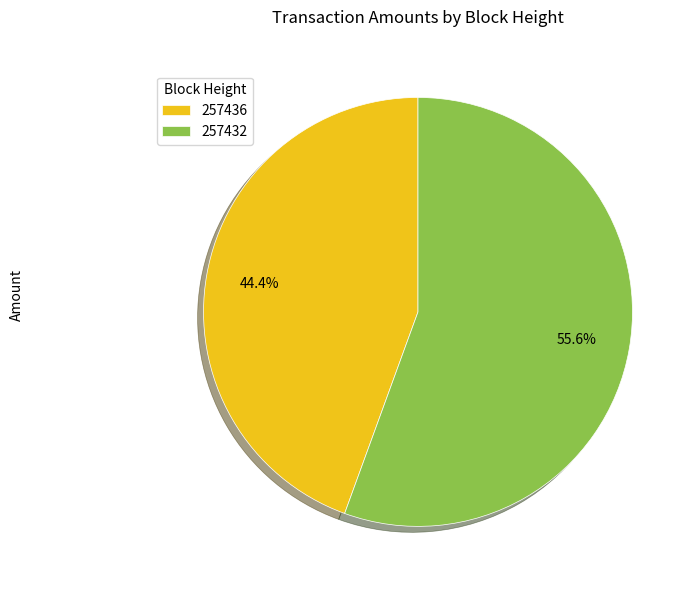

Rank the categories by value from lowest to highest.

257436, 257432